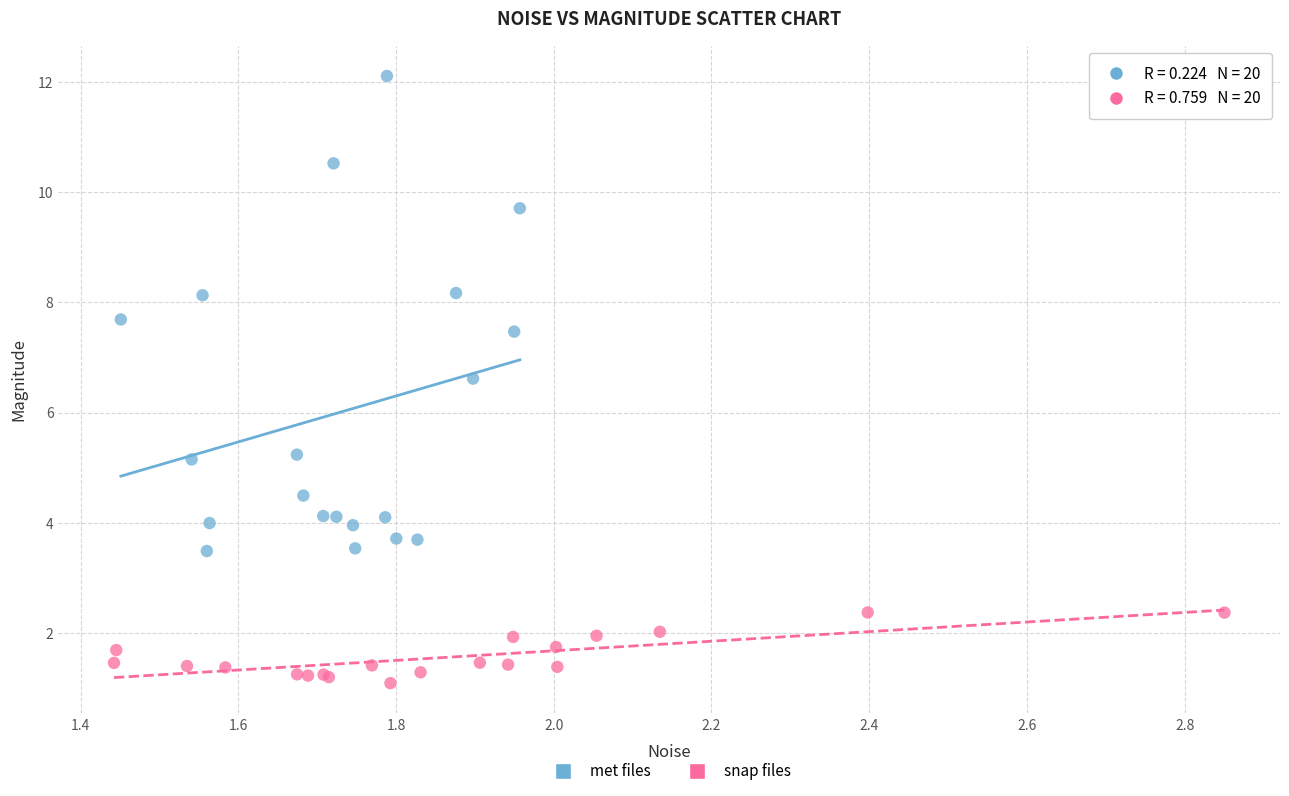

What are all the series names shown in the legend?

met files, snap files